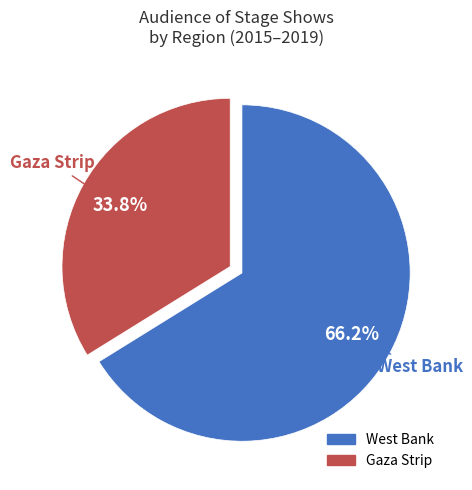

Is there a majority slice in this chart?

Yes